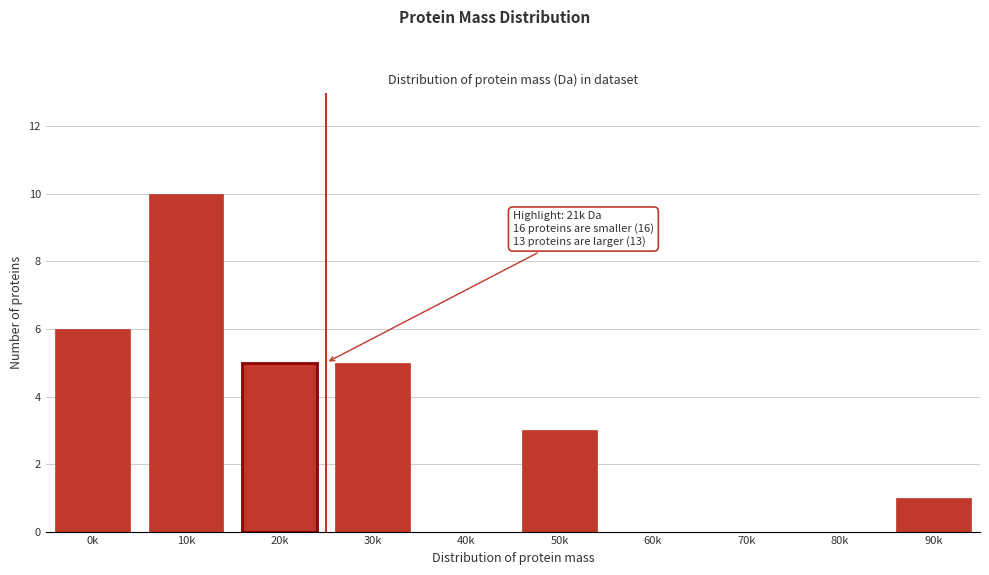

Reading left to right, what are all the values shown in this chart?

0k=6	10k=10	20k=5	30k=5	40k=0	50k=3	60k=0	70k=0	80k=0	90k=1